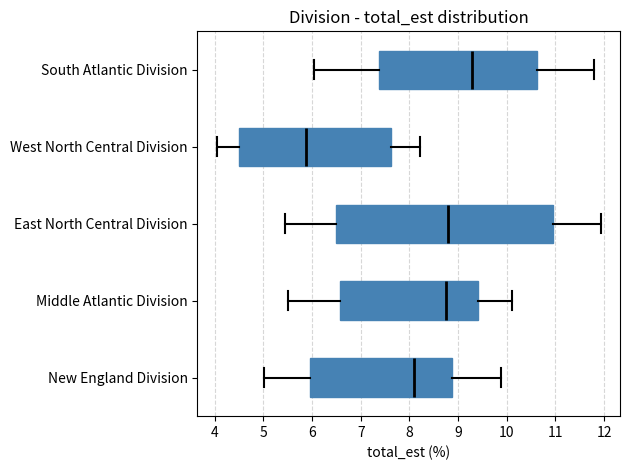

Which box's median line is the furthest to the right?

South Atlantic Division